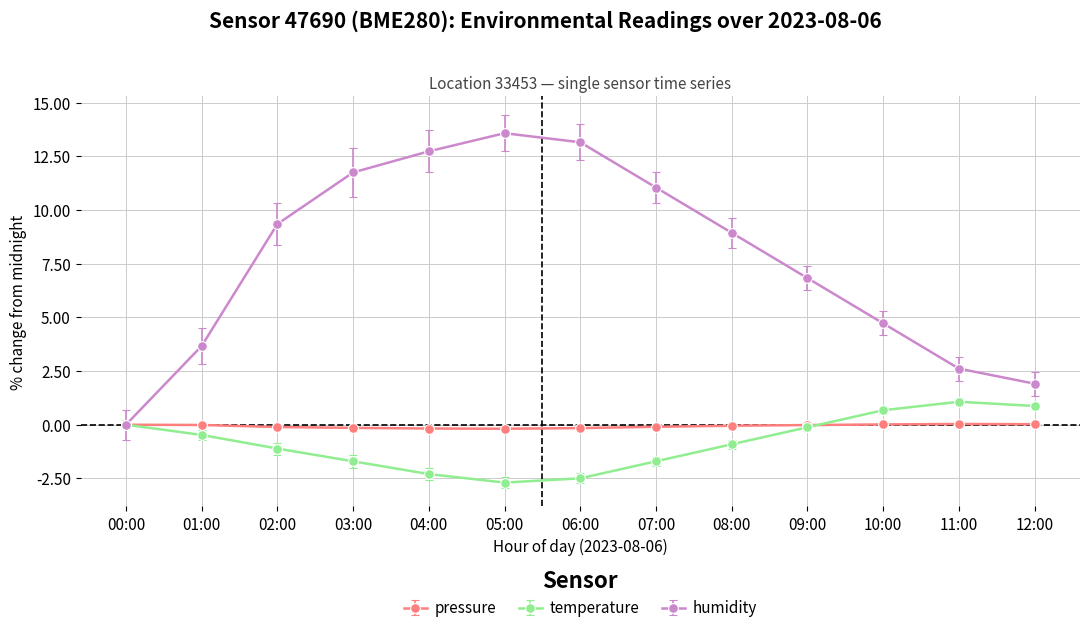

What is the approximate value of temperature at 03:00?

-1.7